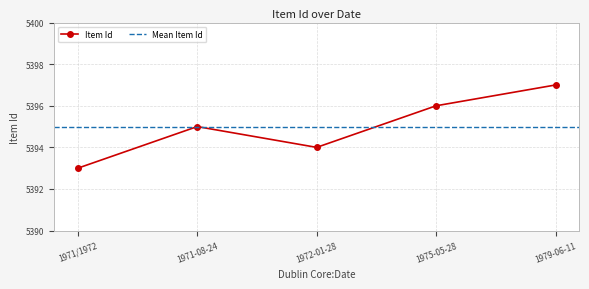

True or false: Item Id has a value of 5395 at 1971-08-24.

True